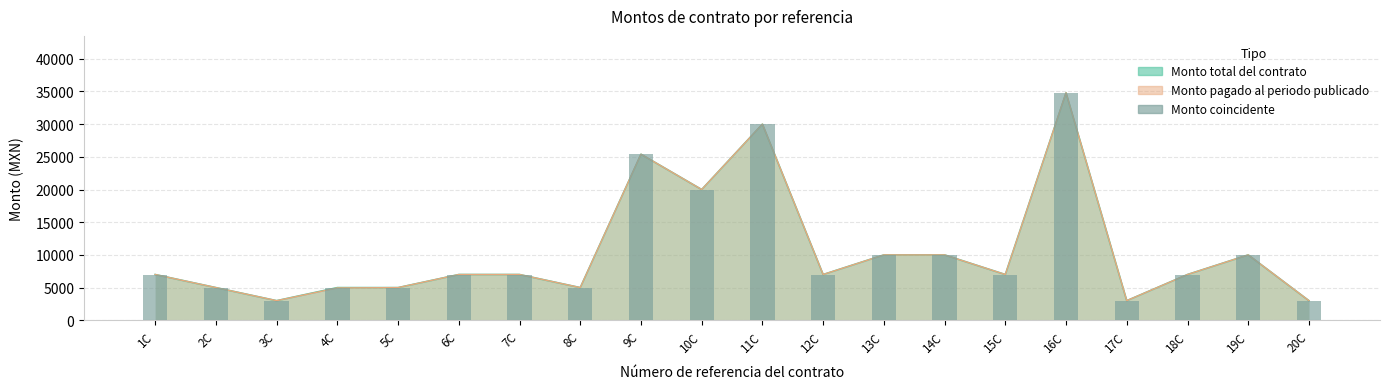

What is the difference between the values at 17C and 7C?

4000.0